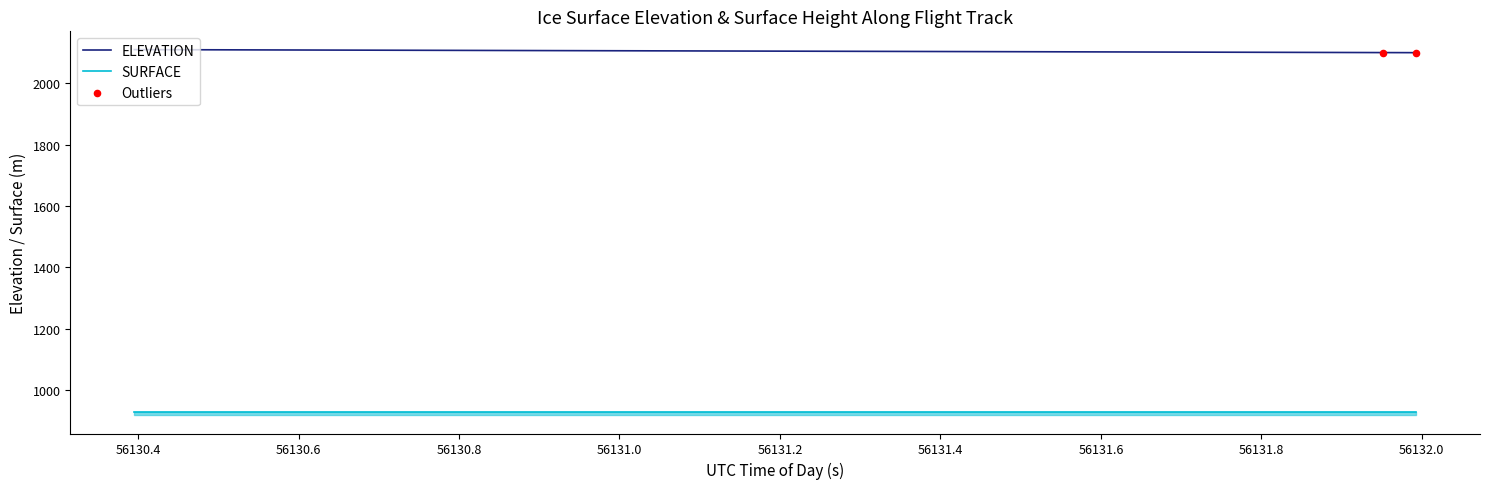

True or false: ELEVATION and SURFACE intersect in this chart.

False